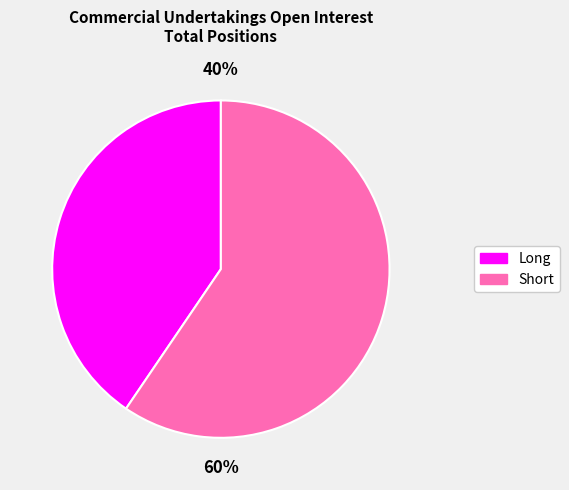

Does any single category account for the majority?

Yes